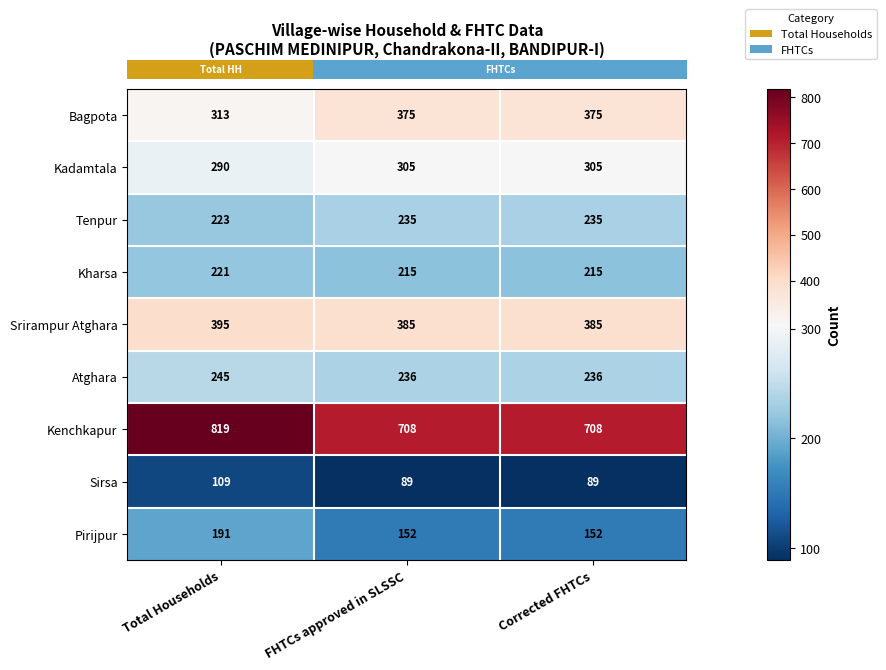

Reading left to right, transcribe all the data shown in this chart.

Bagpota: 313	375	375
Kadamtala: 290	305	305
Tenpur: 223	235	235
Kharsa: 221	215	215
Srirampur Atghara: 395	385	385
Atghara: 245	236	236
Kenchkapur: 819	708	708
Sirsa: 109	89	89
Pirijpur: 191	152	152